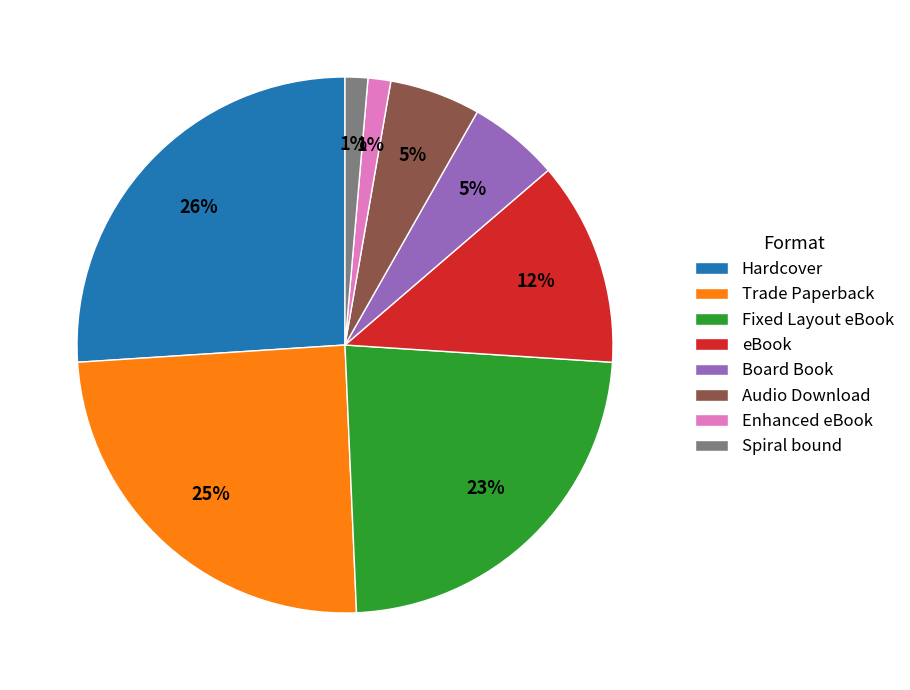

The Board Book slice represents 5% of the pie. True or false?

True